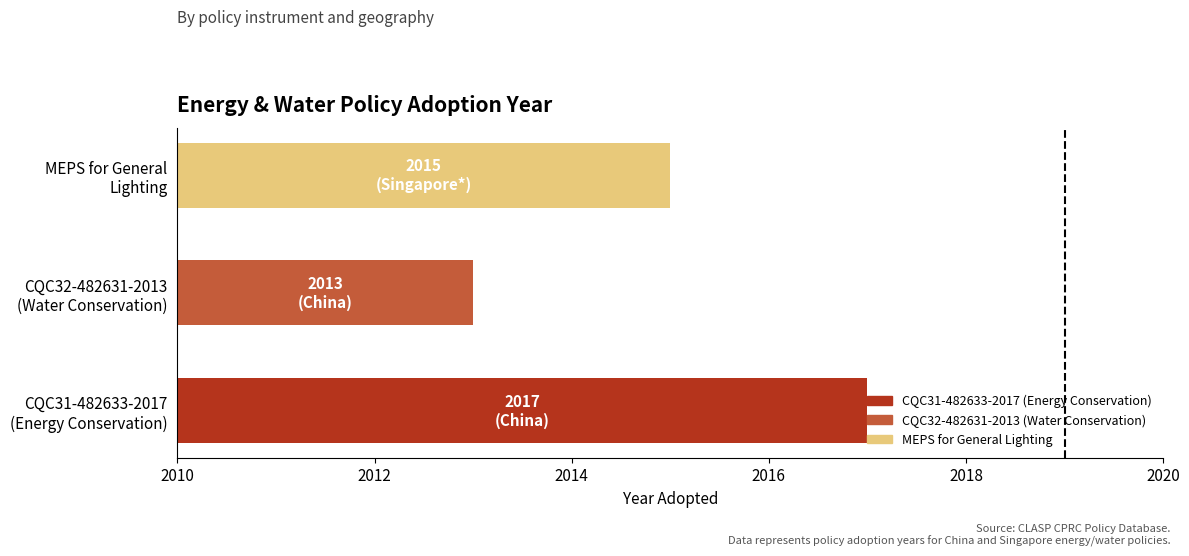

Are the bars grouped side by side (vs. stacked)?

No